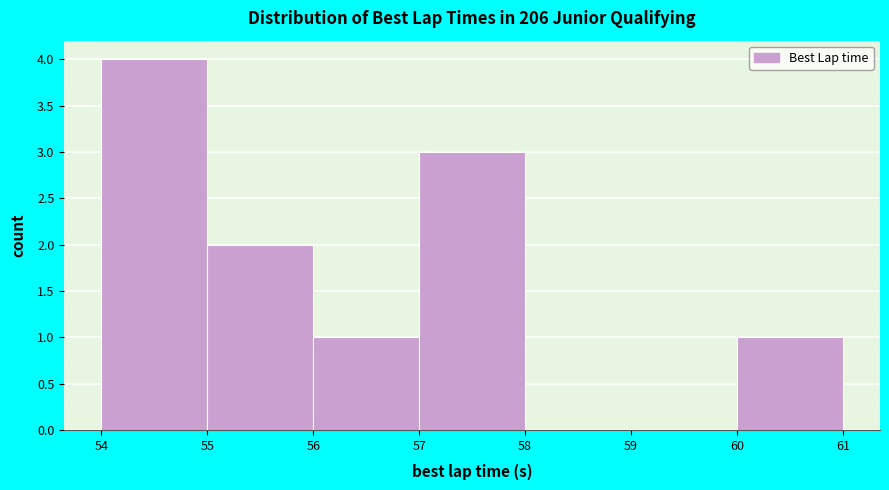

Reading left to right, list every bar in this chart as the range it spans on the x-axis followed by its height. The values are not printed on the chart, so give them approximately, as read against the axis.

54 to 55: 4
55 to 56: 2
56 to 57: 1
57 to 58: 3
58 to 59: 0
59 to 60: 0
60 to 61: 1